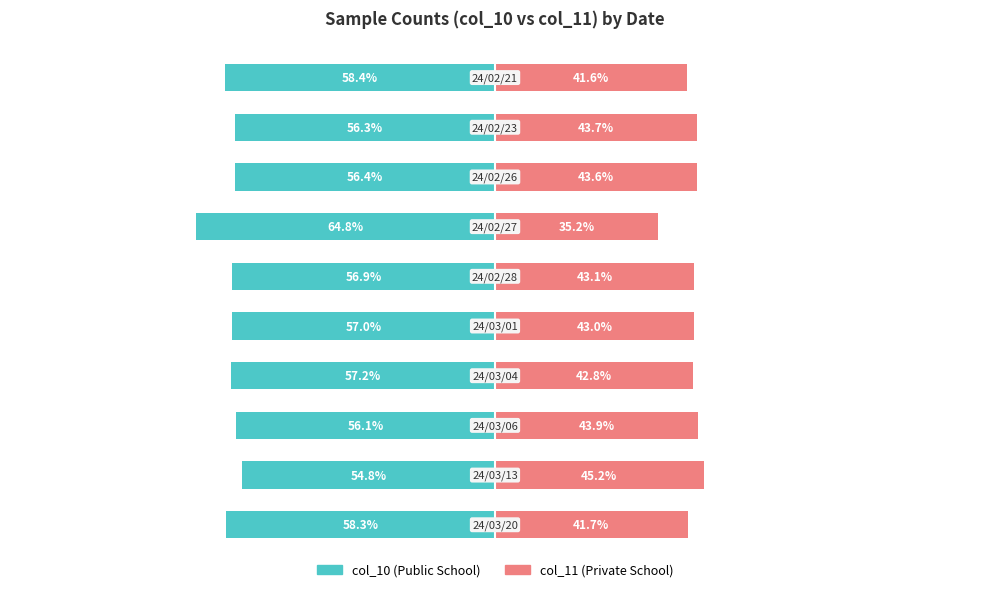

What is the approximate value of col_10 (Public) at 6?

-57.2